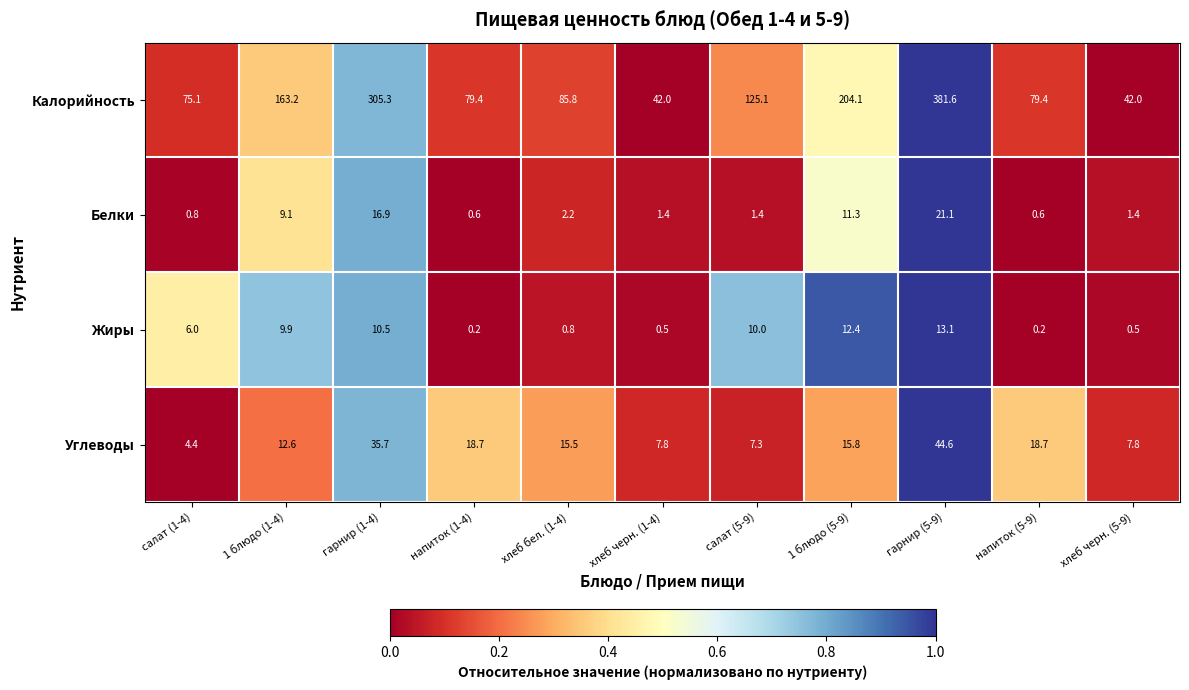

At which category is the sum across all series the highest?

гарнир (5-9)